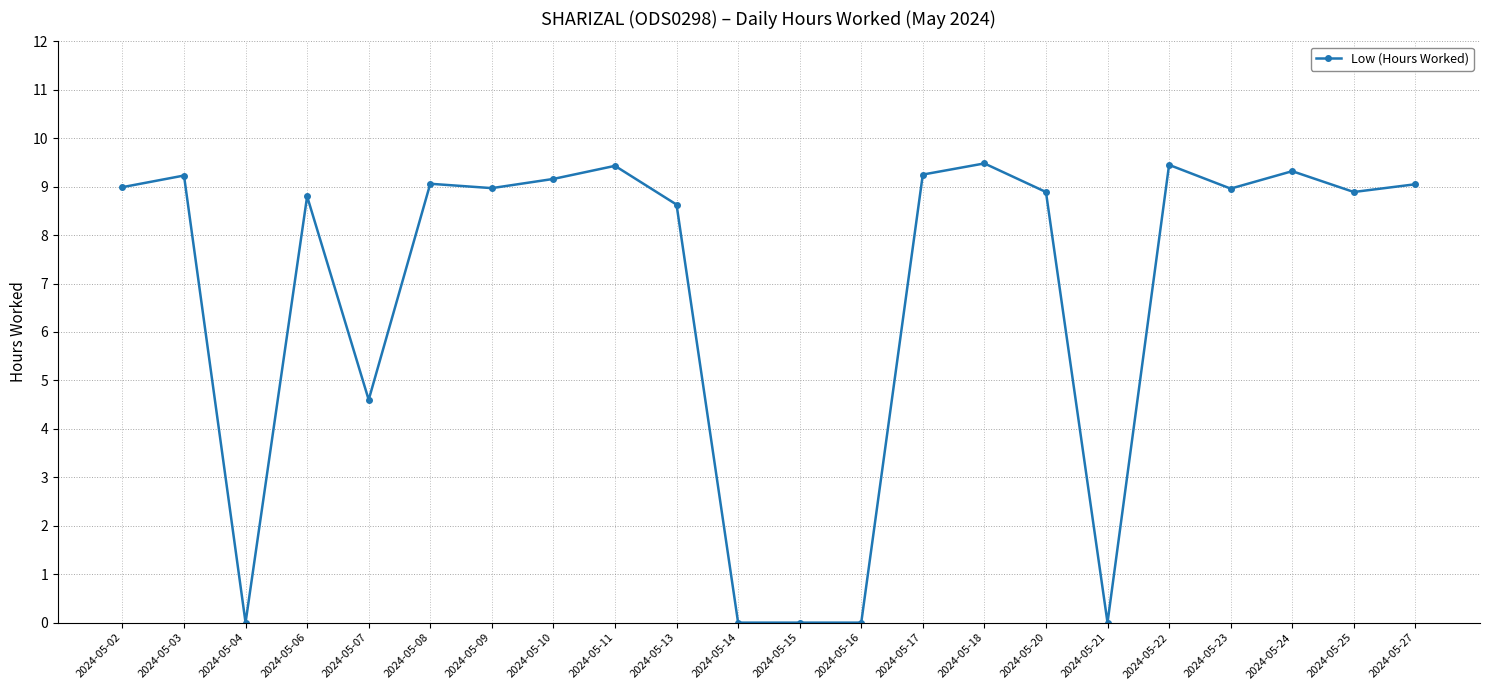

Does the chart display data point markers on the line(s)?

Yes